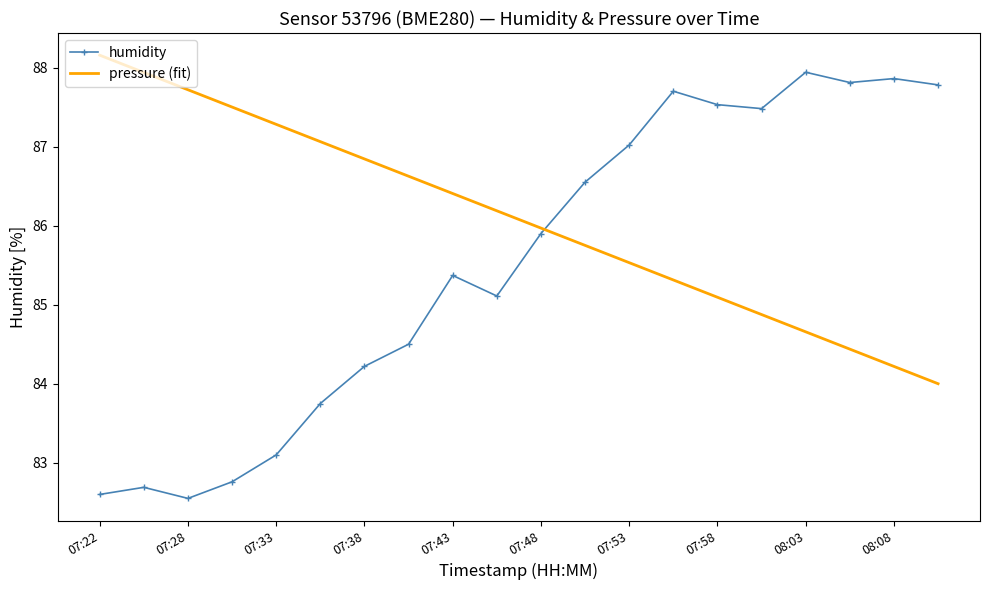

What is the maximum value shown in the chart?

88.2